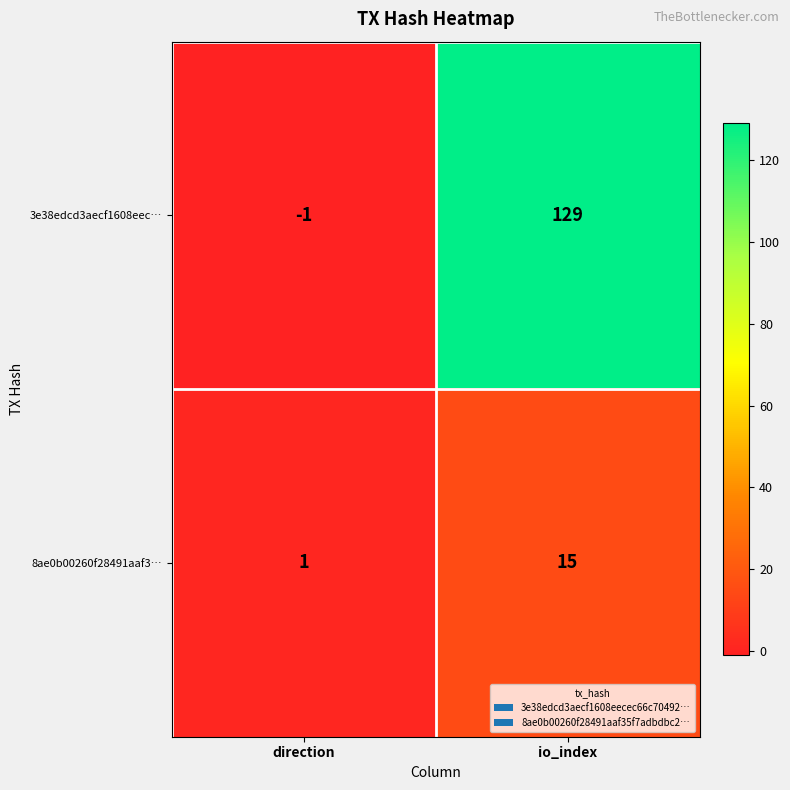

What is the difference between the 3e38edcd3aecf1608eec… values at direction and io_index?

130